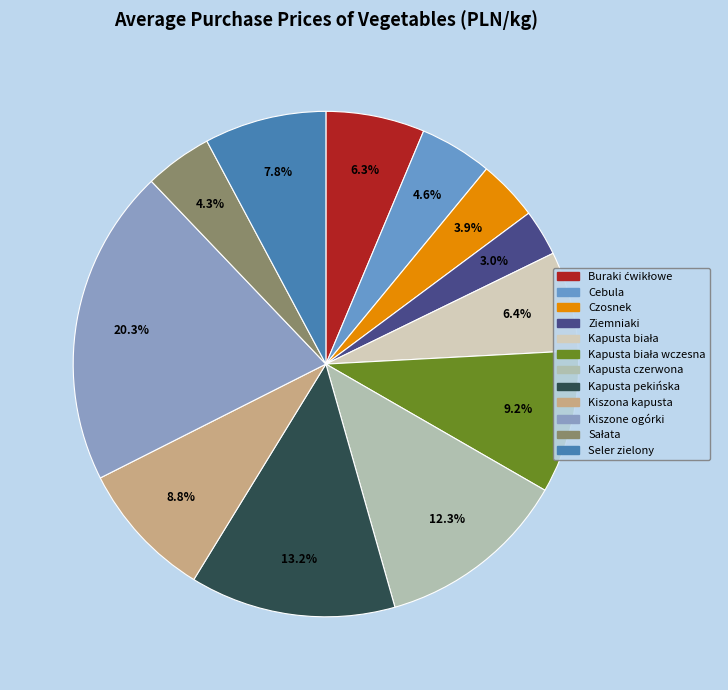

Count the number of slices in the pie.

12